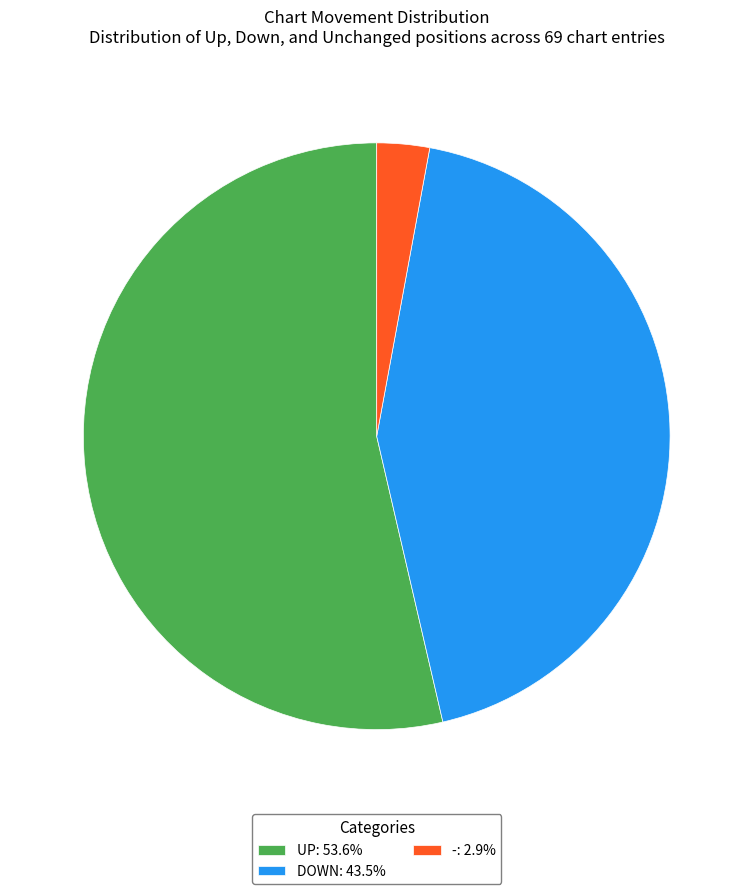

Approximately how many times larger is the value at DOWN: 43.5% compared to -: 2.9%?

15.0